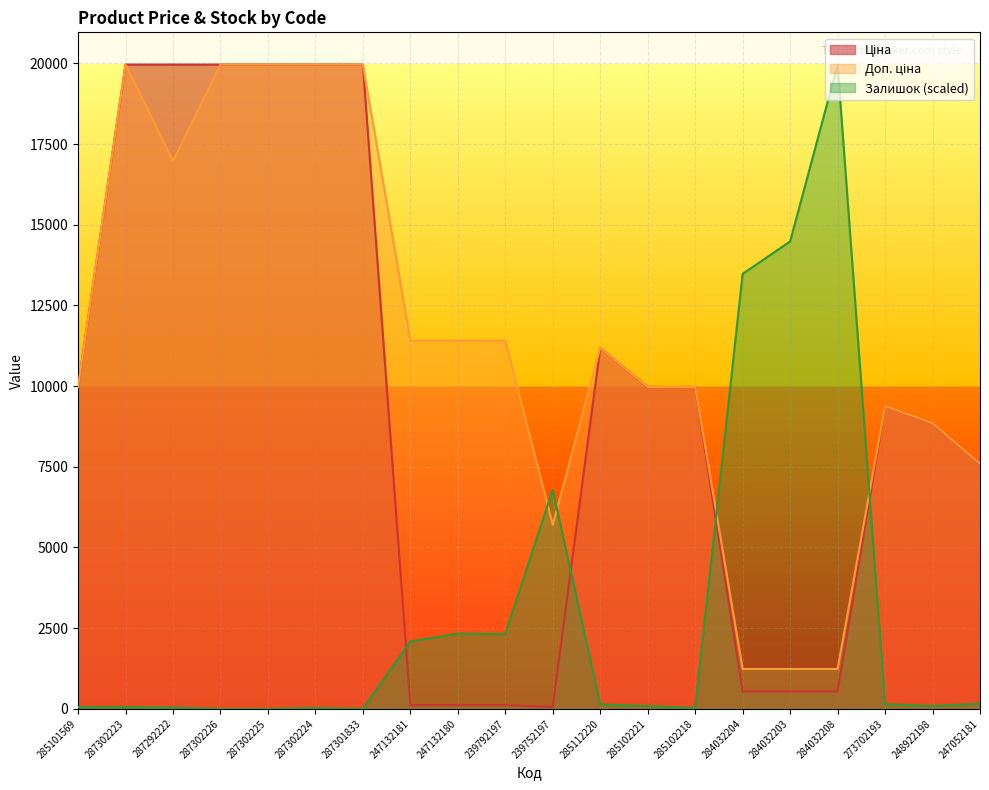

At how many categories does at least one series exceed 13202?

9